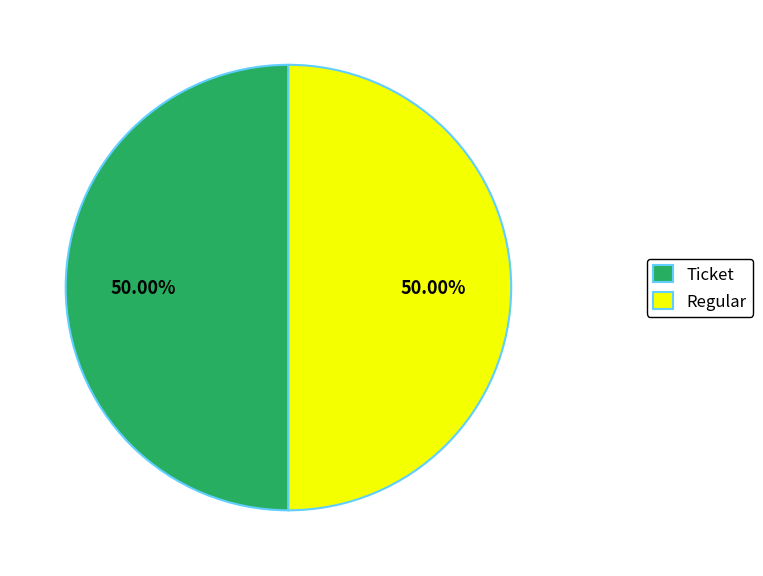

The Regular slice represents 90% of the pie. True or false?

False